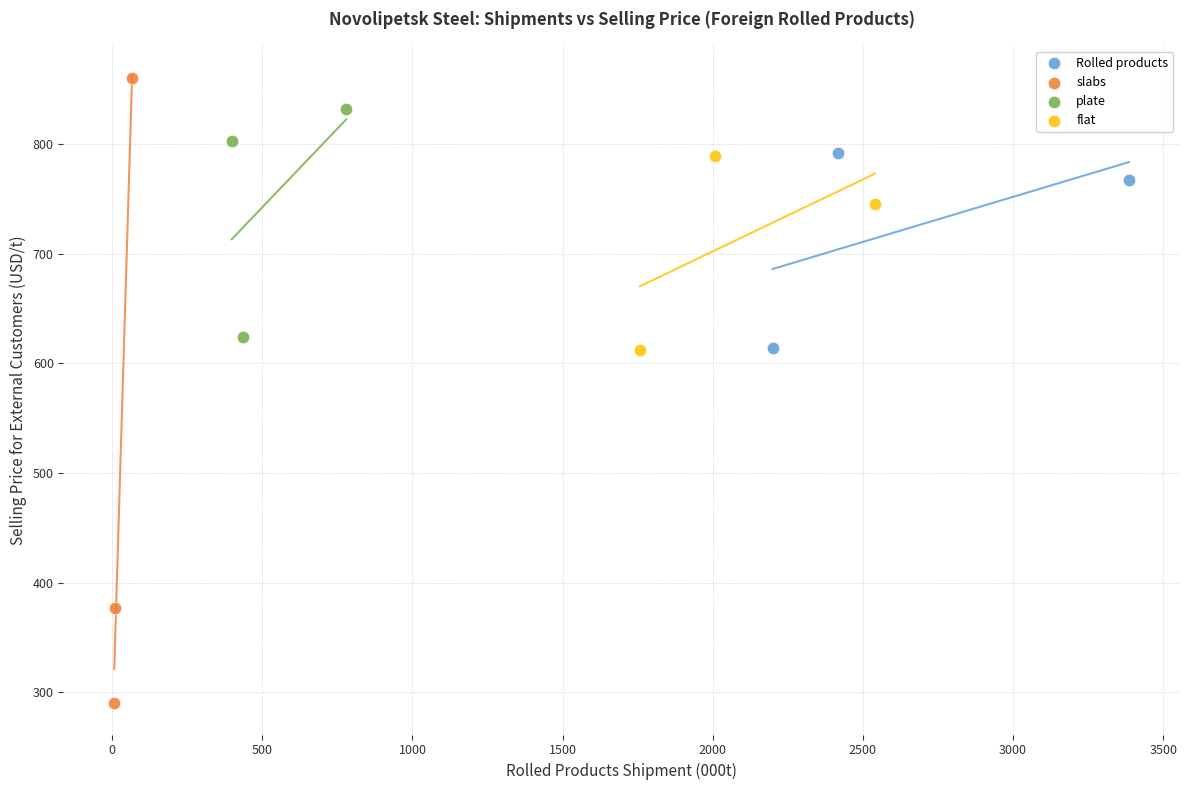

Which series contains the highest Y value?

slabs